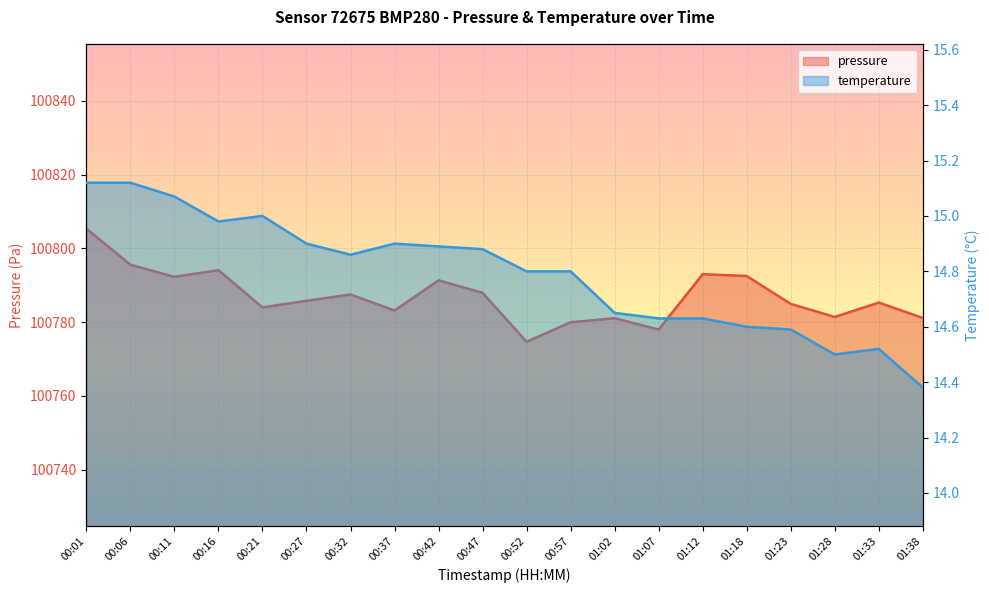

Is it true that temperature equals 6.0 at 01:38?

False